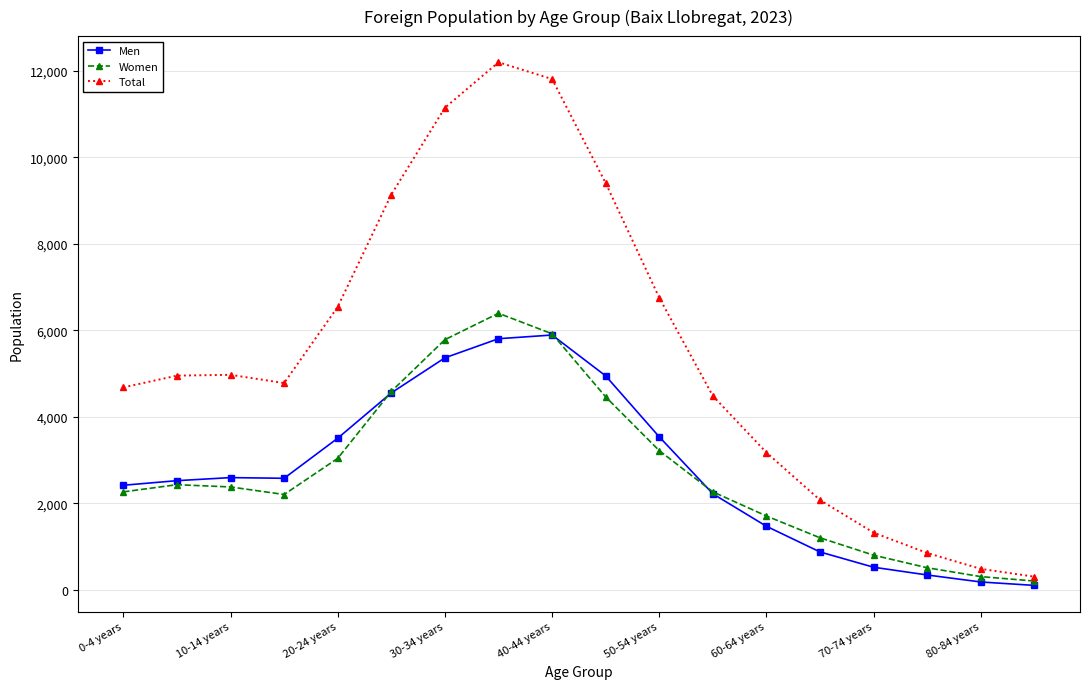

What is the maximum value for Women?

6393